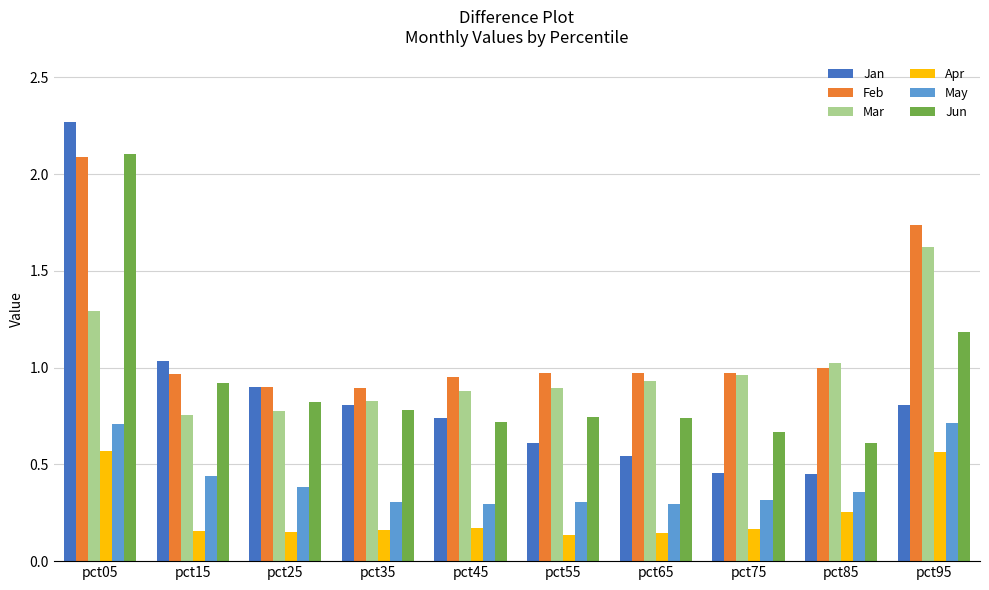

True or false: Jan has a value of 0.2 at pct75.

False